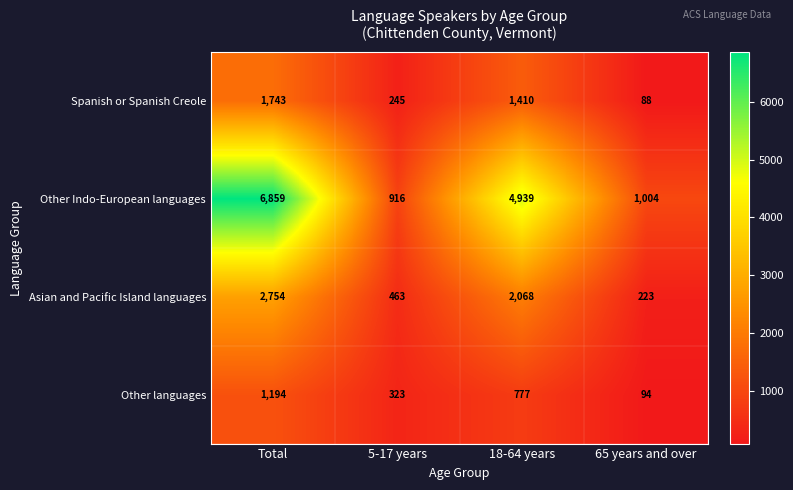

What is the smallest value displayed?

88